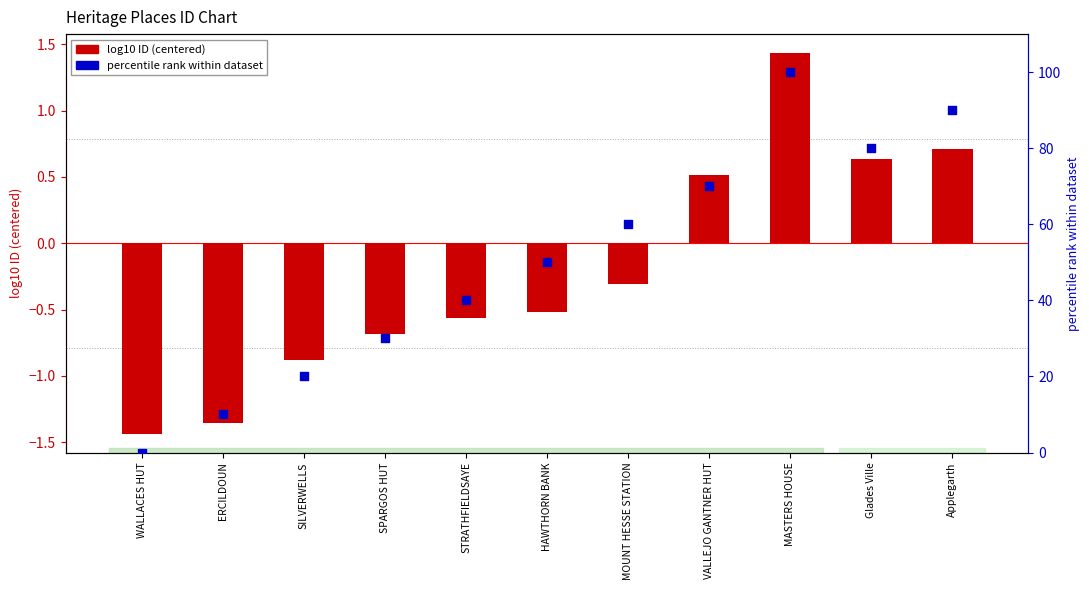

What is the change in value from MASTERS HOUSE to Glades Ville?

-20